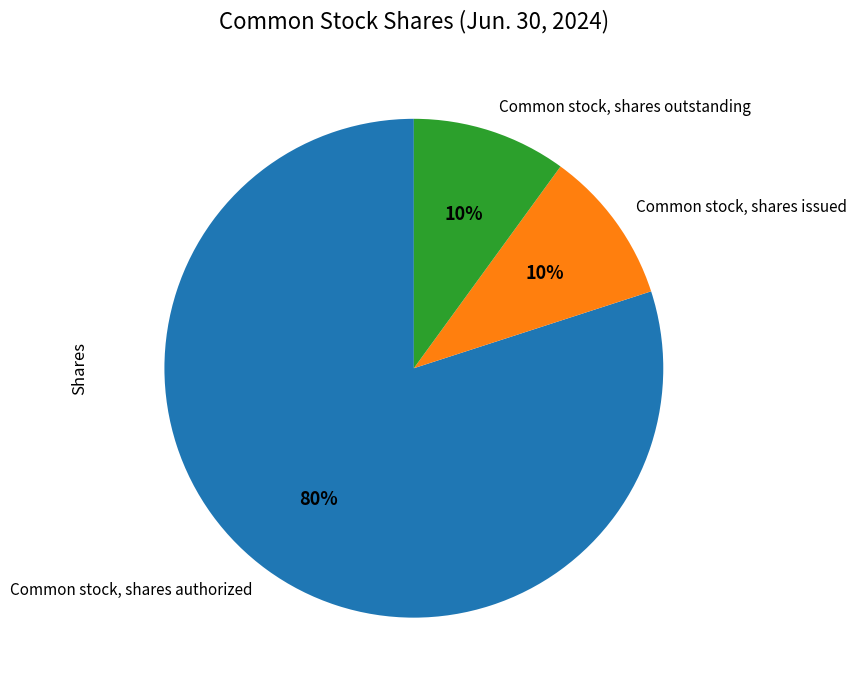

What is the ratio of the value at Common stock, shares issued to the value at Common stock, shares outstanding?

1.0